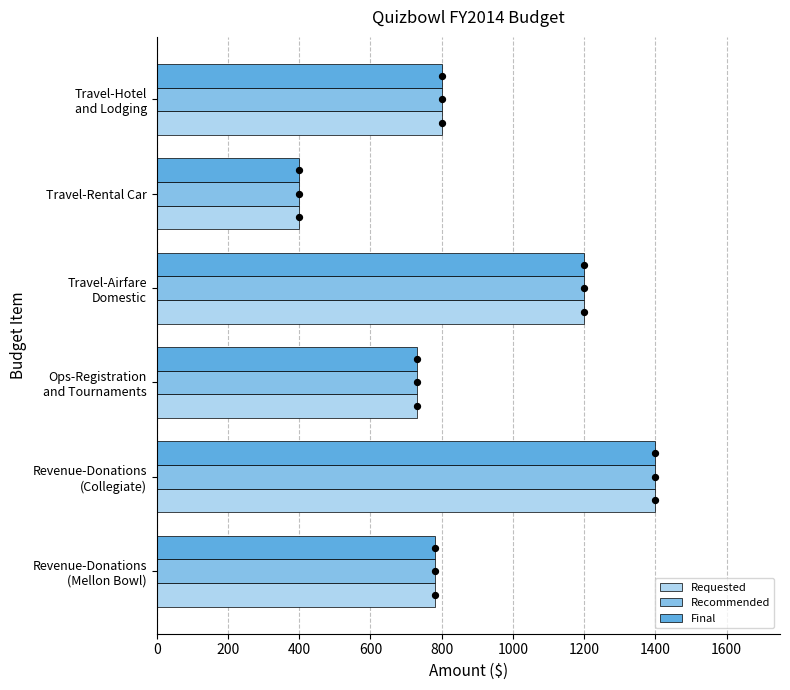

What is the lowest value of the Recommended series?

400